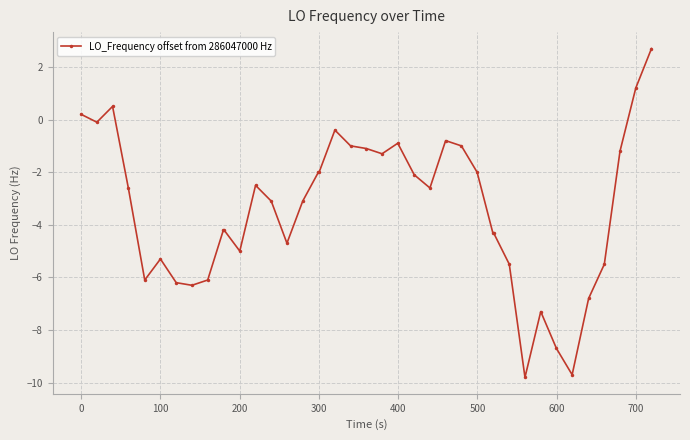

What is the difference between the maximum and minimum values?

12.5